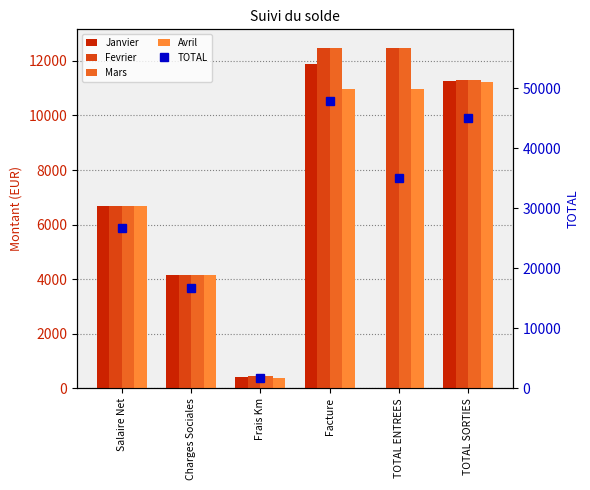

Read the TOTAL value at TOTAL ENTREES.

34964.0